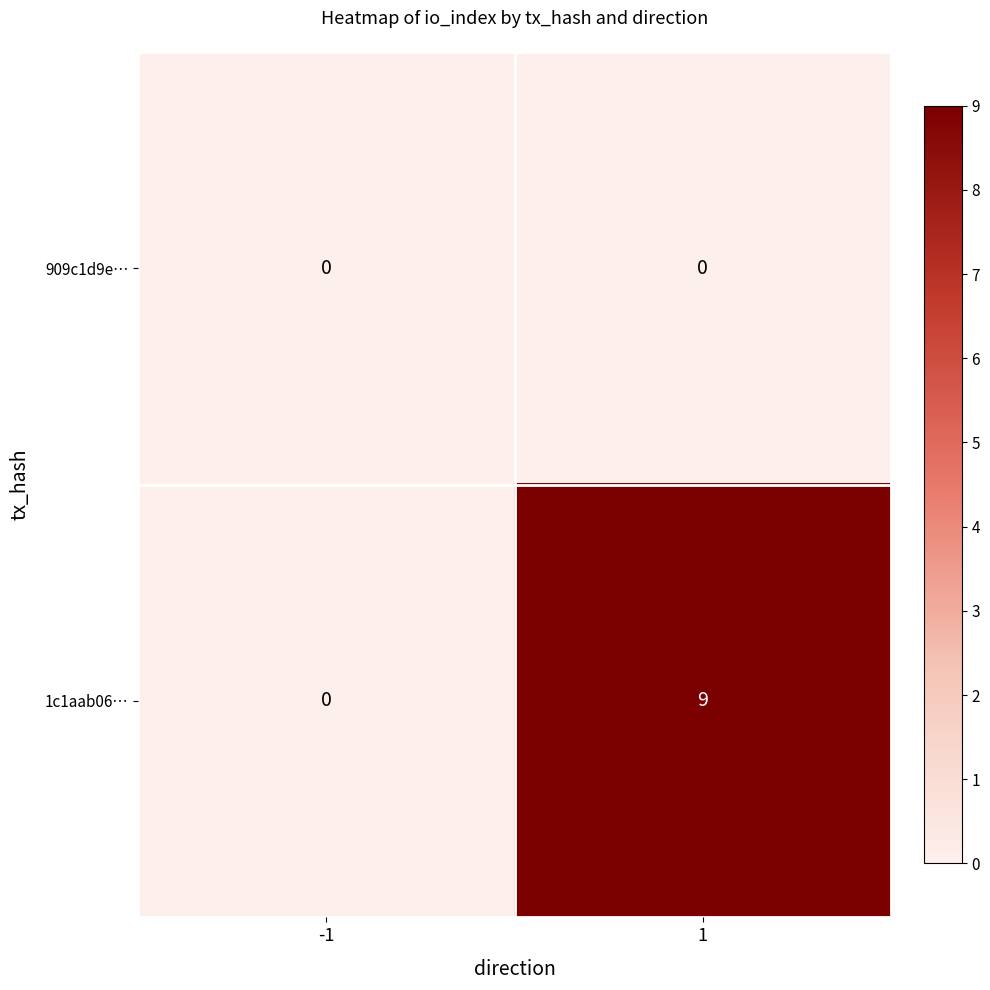

Which series has the largest total across all categories?

1c1aab06…